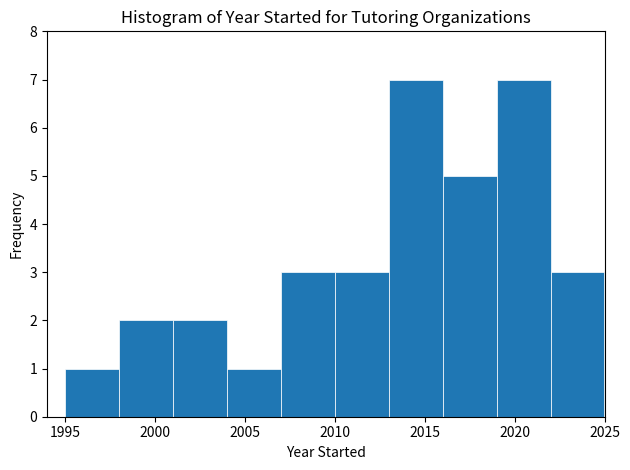

Reading left to right, transcribe this chart: for each bar, give the range it covers on the x-axis and its height. The values are not printed on the chart, so give them approximately, as read against the axis.

1995 to 1998: 1
1998 to 2001: 2
2001 to 2004: 2
2004 to 2007: 1
2007 to 2010: 3
2010 to 2013: 3
2013 to 2016: 7
2016 to 2019: 5
2019 to 2022: 7
2022 to 2025: 3